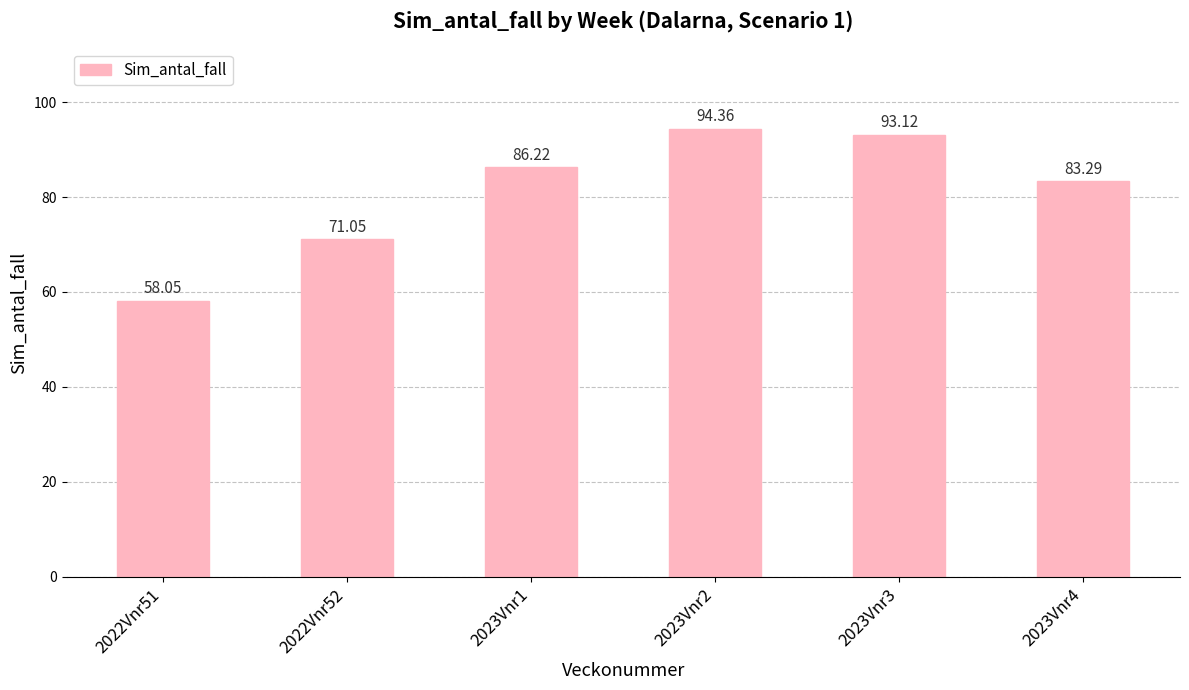

At which label does the data first exceed 86?

2023Vnr1